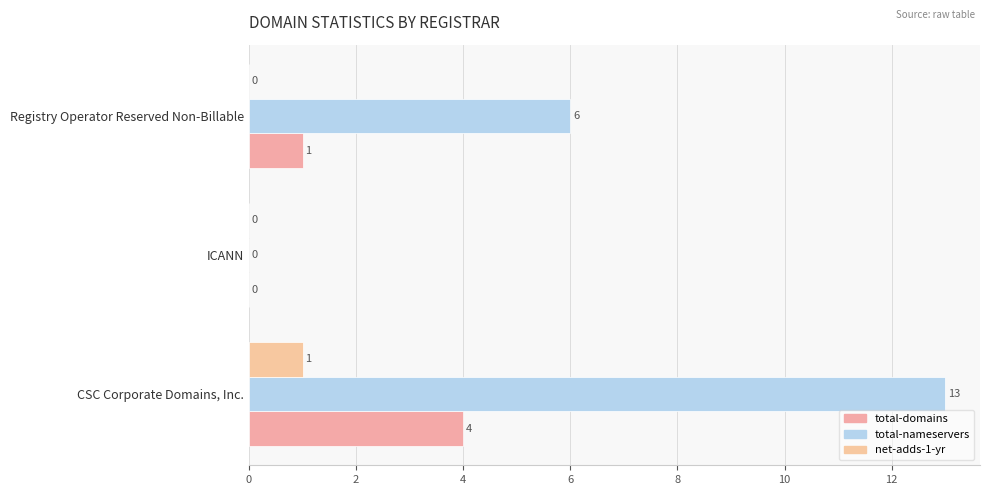

What are all the series names shown in the legend?

total-domains, total-nameservers, net-adds-1-yr